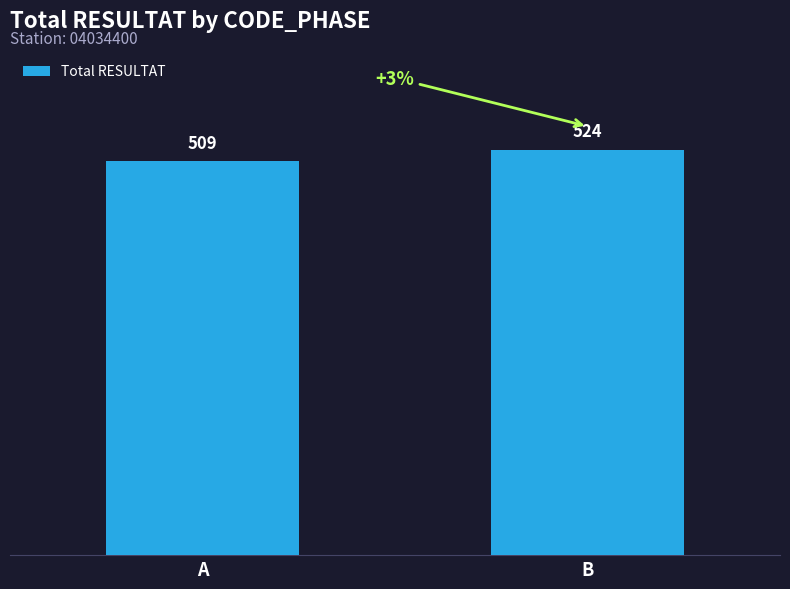

What is the difference between the maximum and minimum values?

15